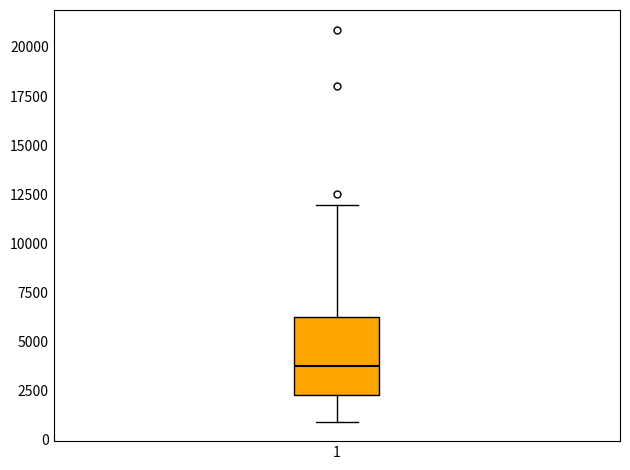

Read this box plot against the y-axis: the position of the median line, the range covered by the box, and the ends of both whiskers. The values are not printed on the chart, so give them approximately, as read against the axis.

median 4000, box 2500 to 6500, whiskers 1000 to 12000